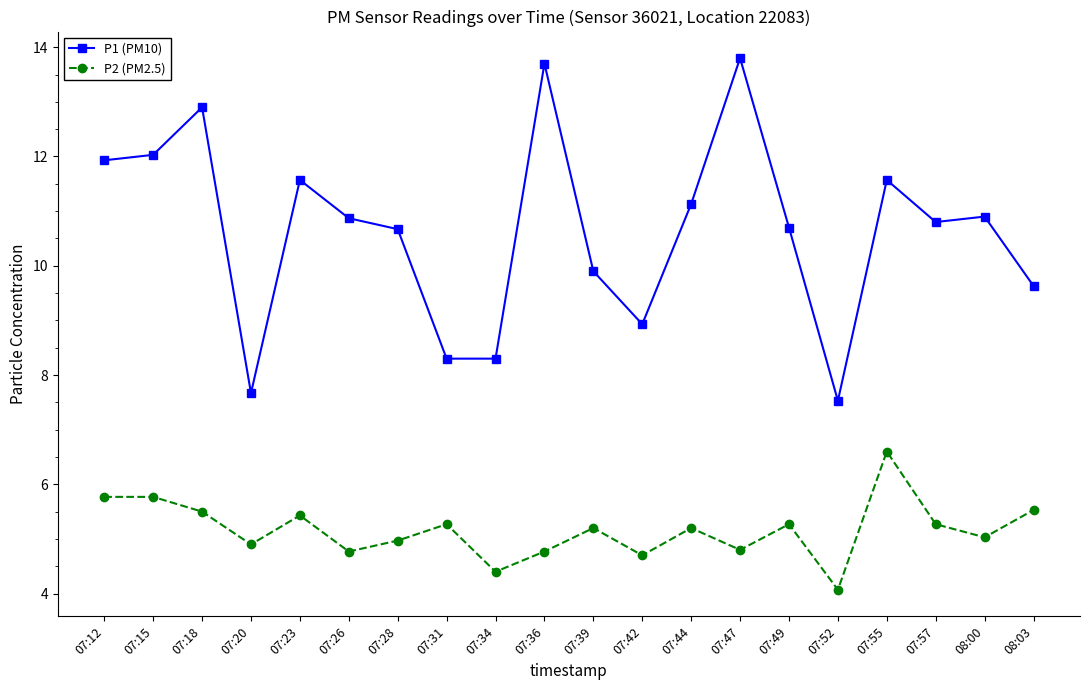

What is the difference between the highest and lowest values at 07:23?

6.1